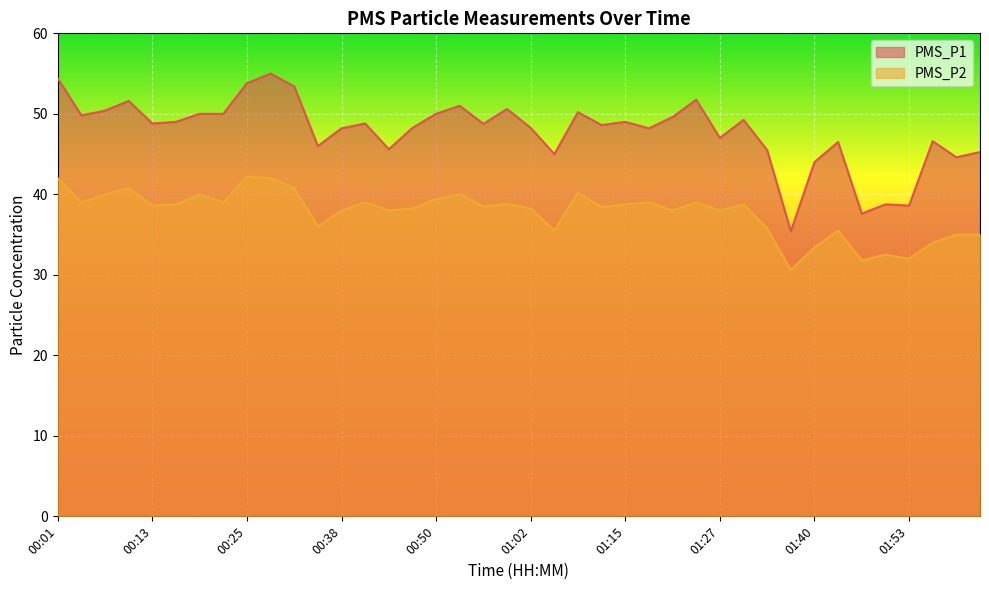

What is the label of the 2nd point from the right?

01:59